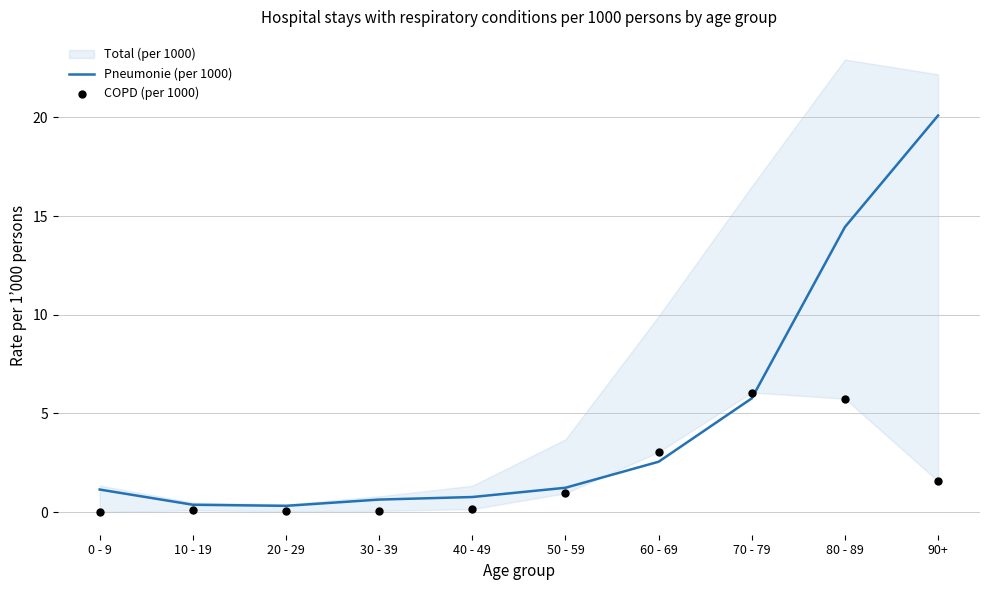

Which series reaches the maximum Y coordinate?

Pneumonie (per 1000)